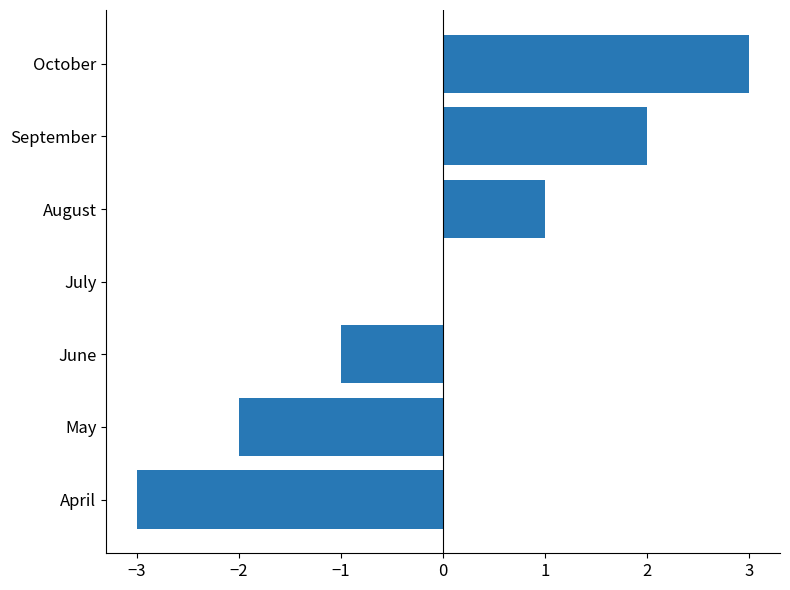

What is the greatest value displayed?

3